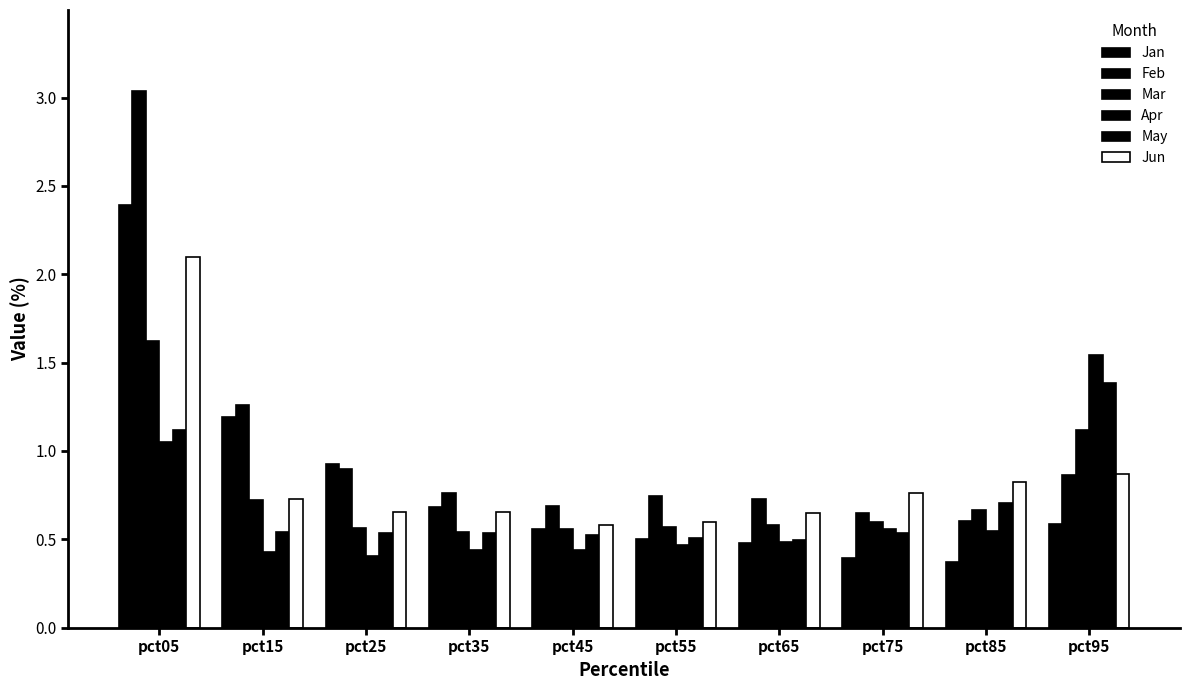

What is the maximum value for Feb?

3.0